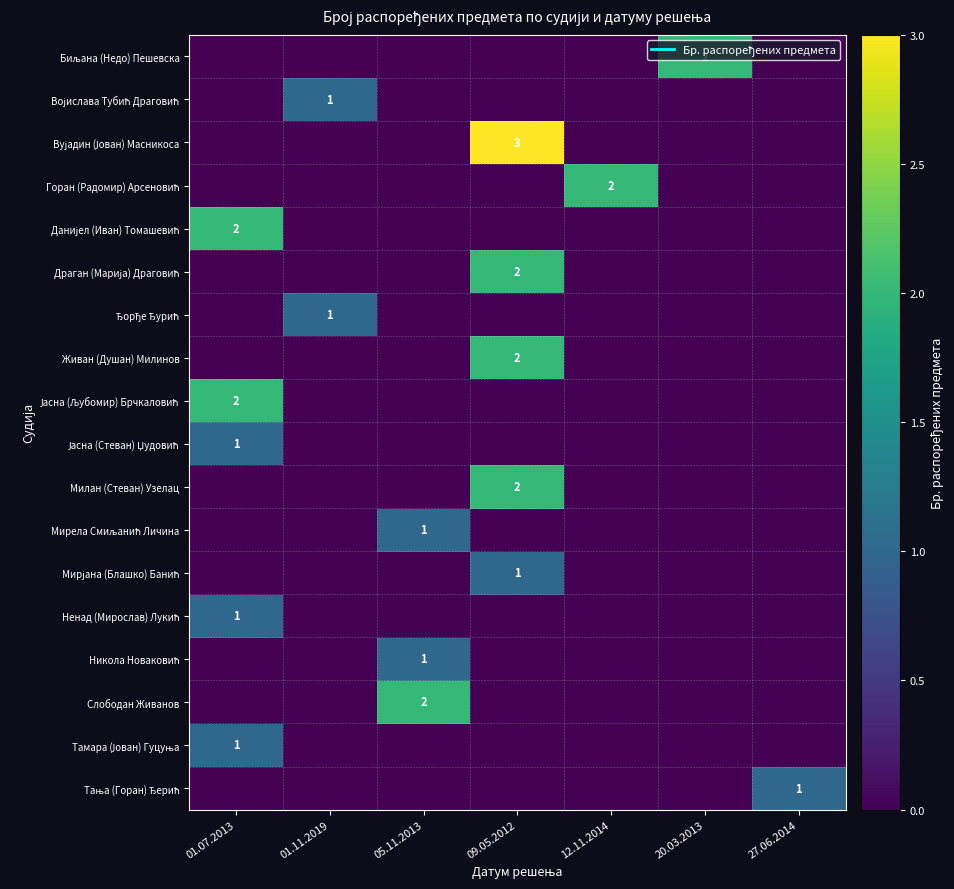

Which label corresponds to the smallest value in the chart?

01.07.2013